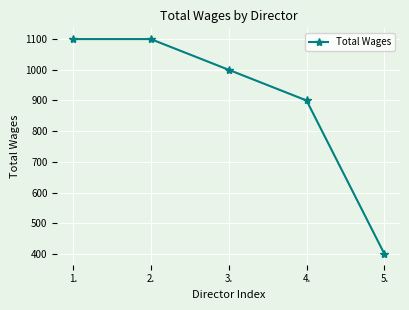

The value at 3. is 1000. True or false?

True